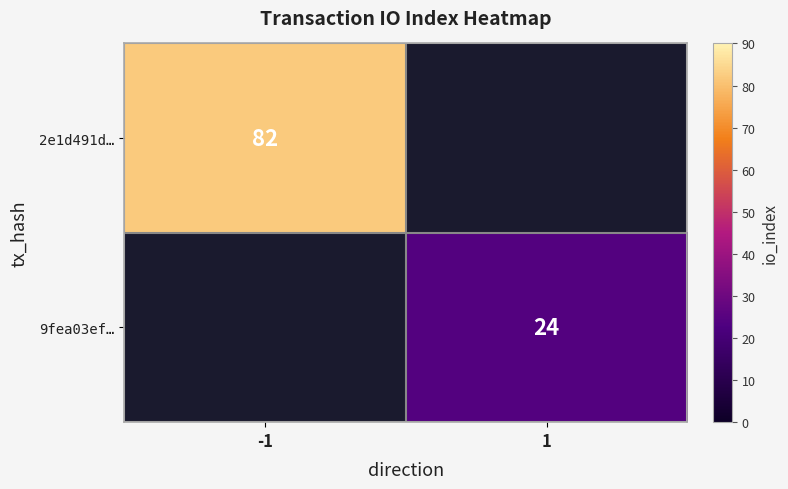

Is the value of 9fea03ef… at 1 greater than the value of 2e1d491d… at -1?

No